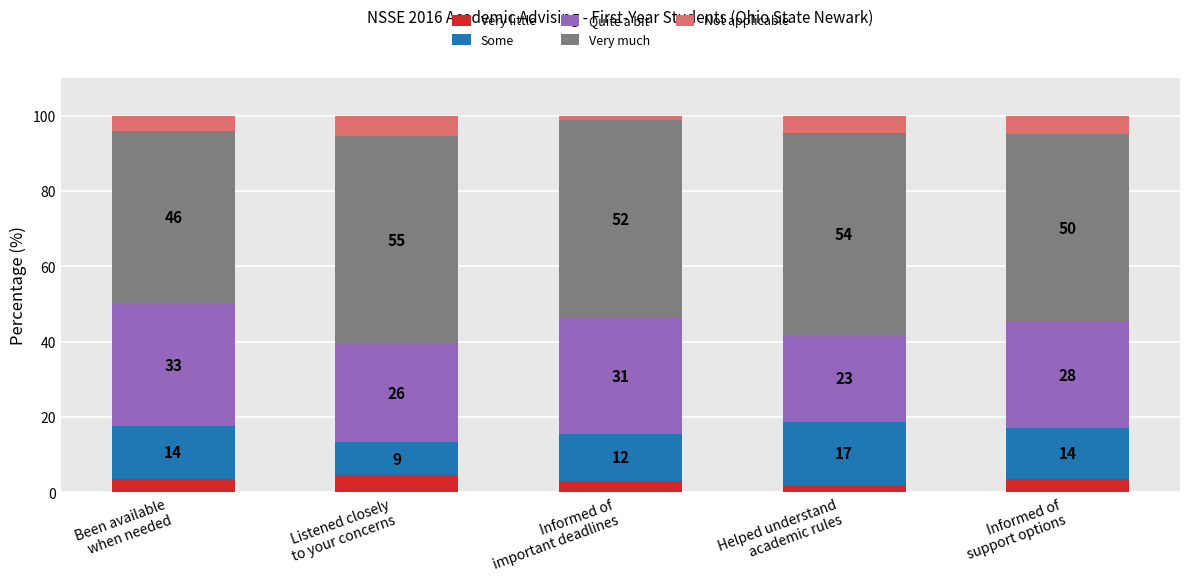

Are the bars horizontal?

No